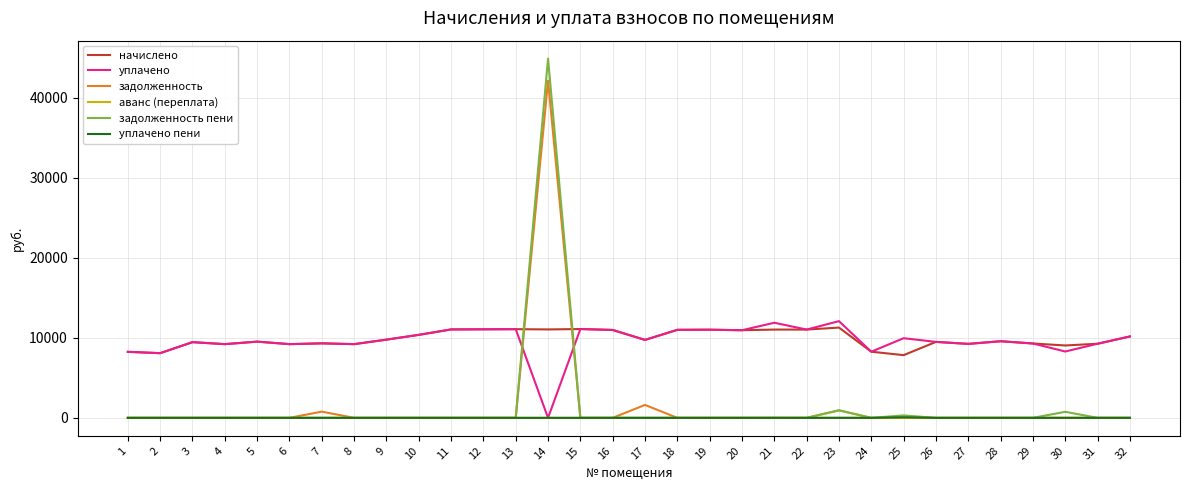

The value of задолженность at 5 is 0.0. True or false?

True